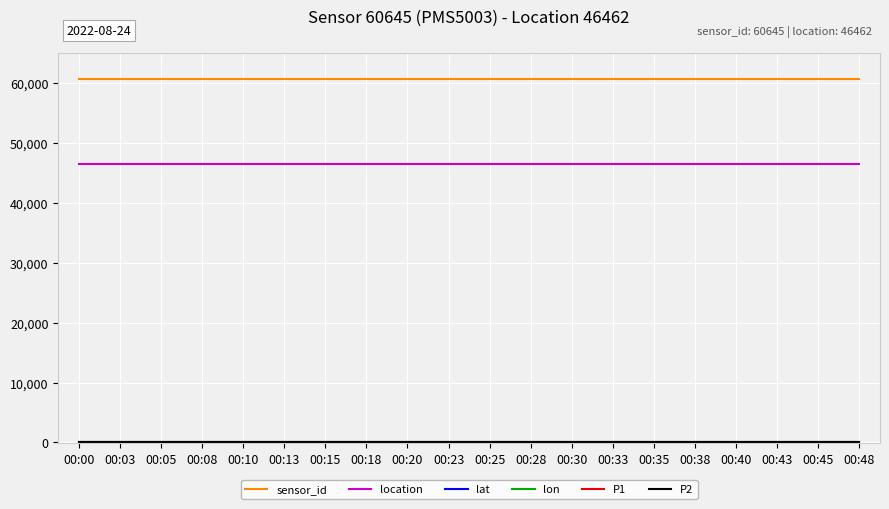

True or false: P1 has a value of 0.0 at 00:23.

True